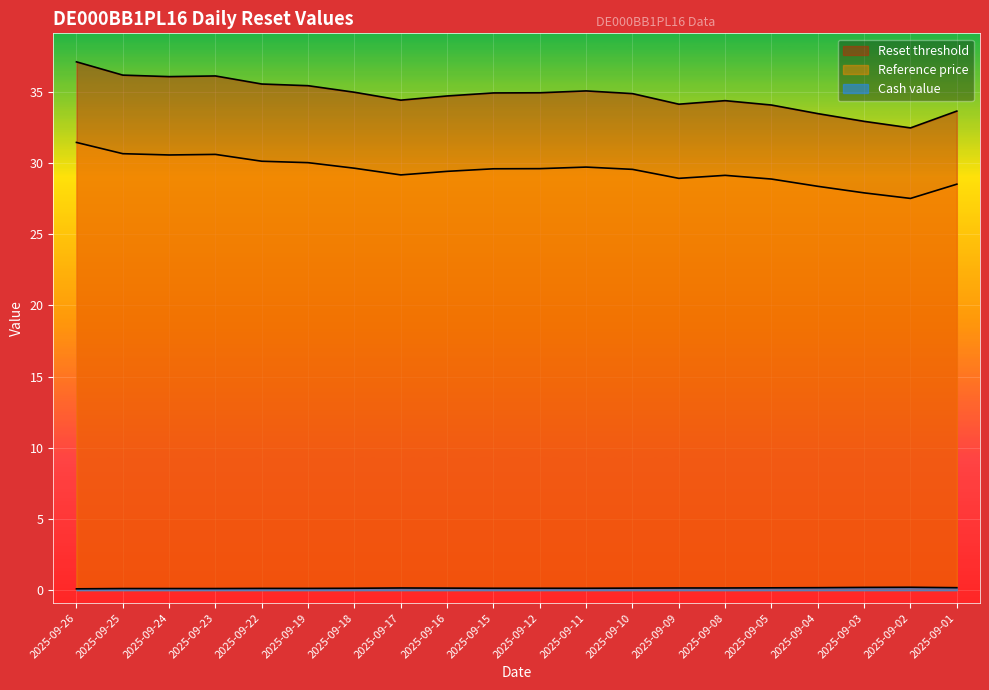

True or false: Cash value and Reset threshold intersect in this chart.

False